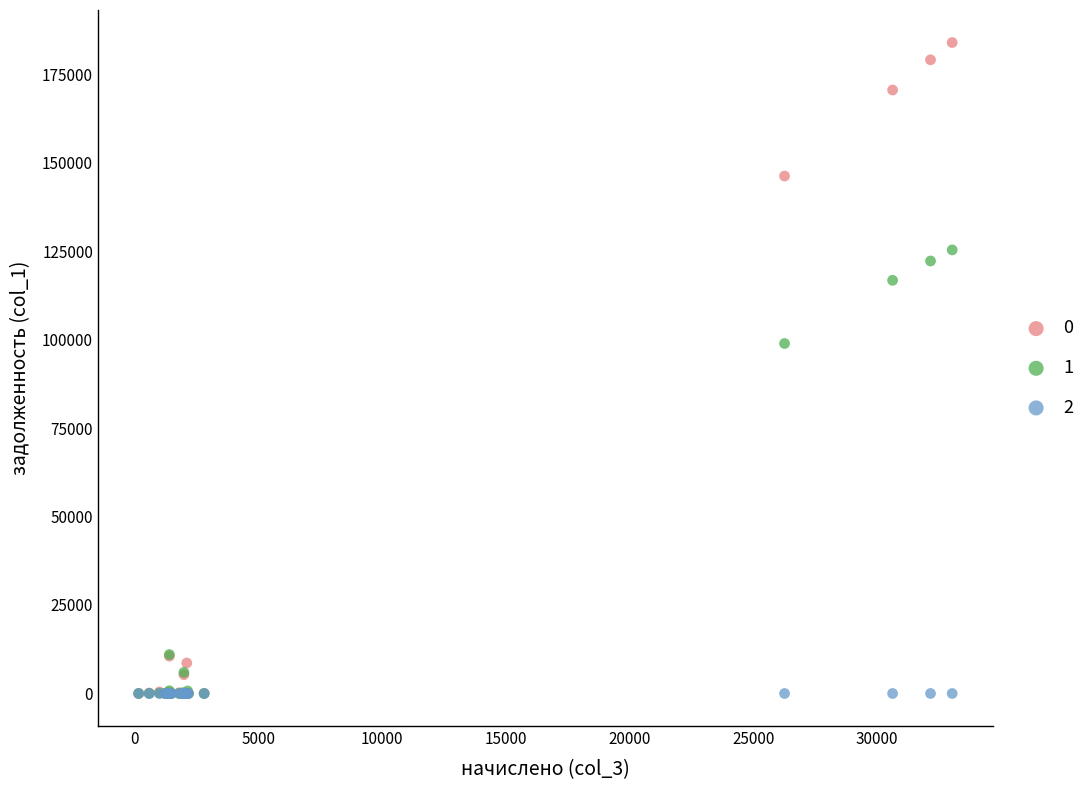

Across all series, what Y value is closest to 91959?

98888.9